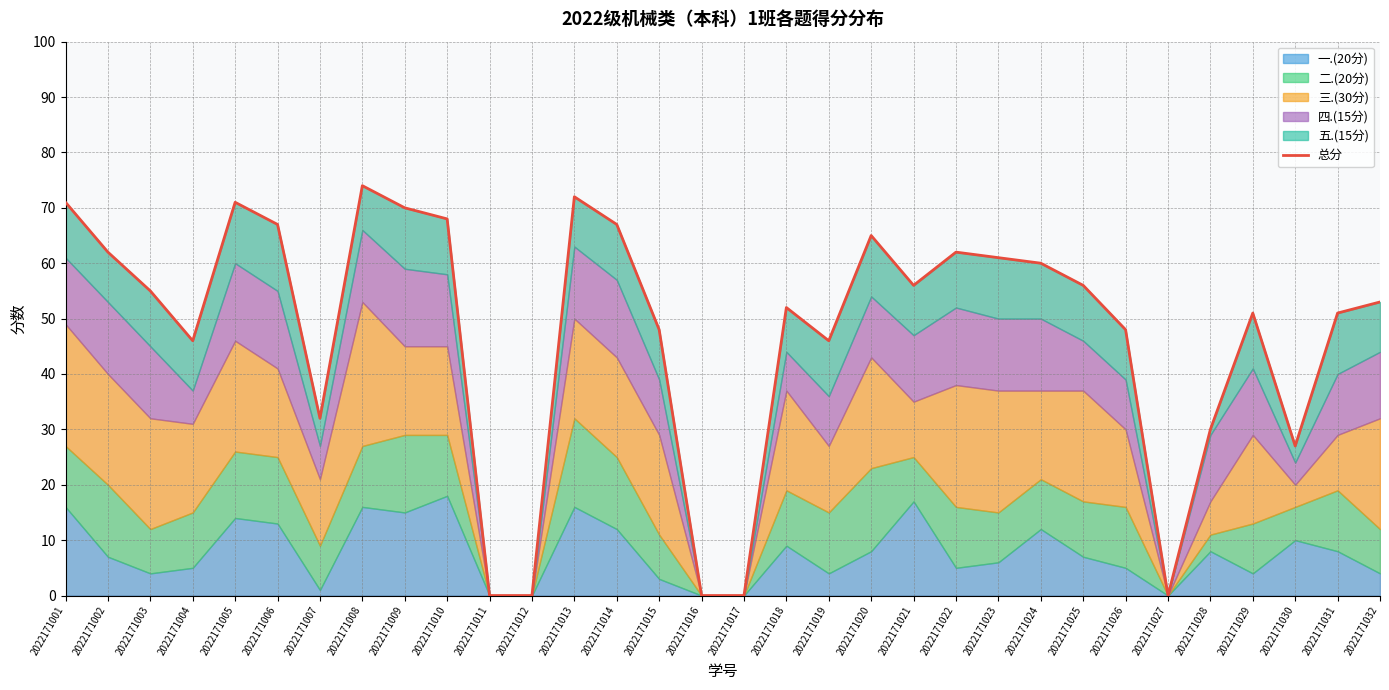

Between 2022171026 and 2022171022, which is larger?

2022171022